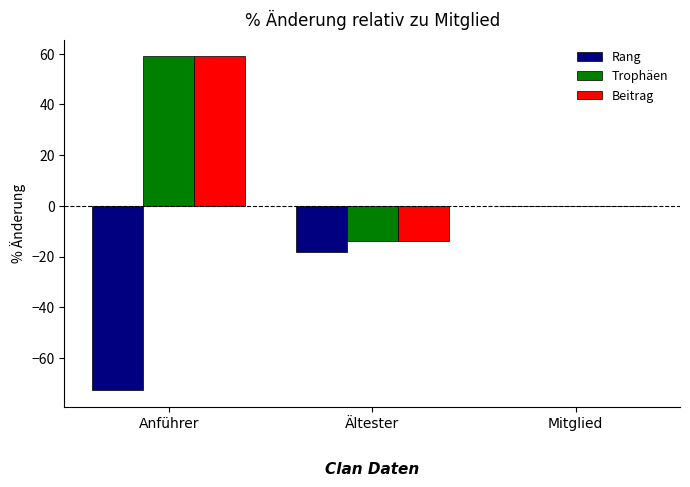

True or false: Rang has a value of -18.2 at Ältester.

True